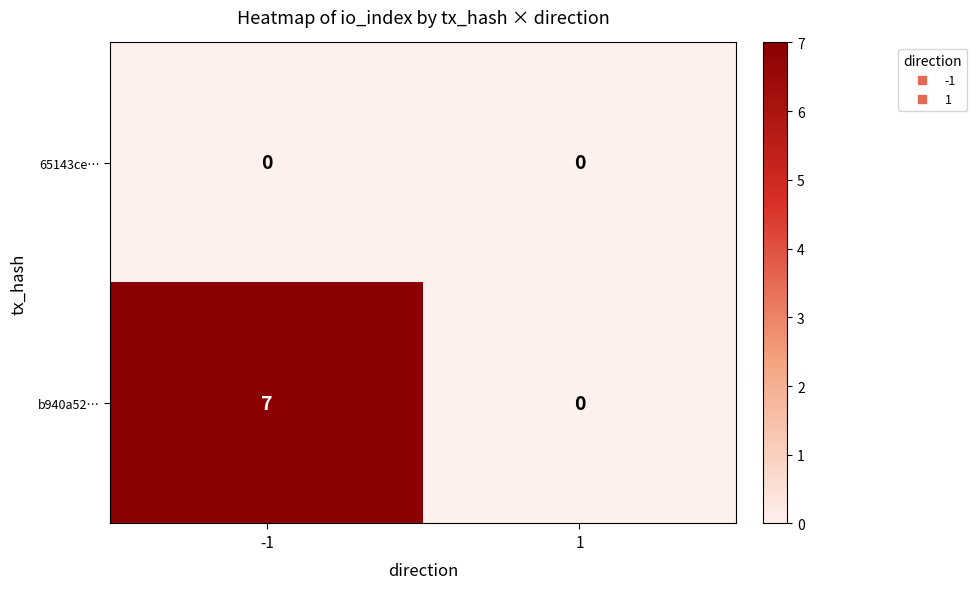

Is it true that 65143ce… equals 0 at 1?

True